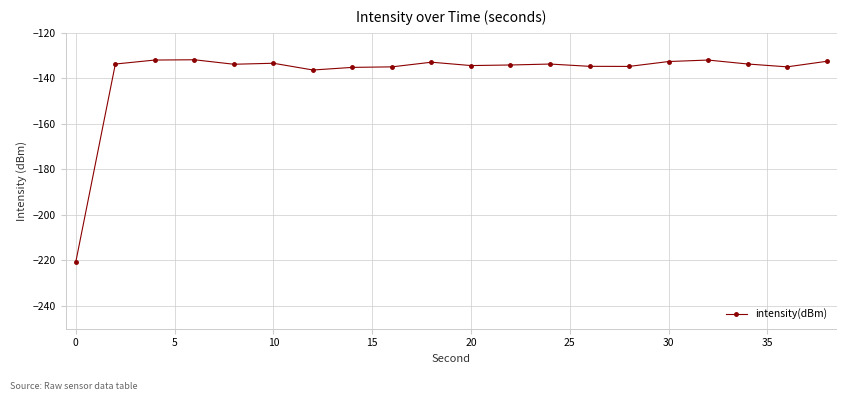

What is the minimum value shown in the chart?

-220.6